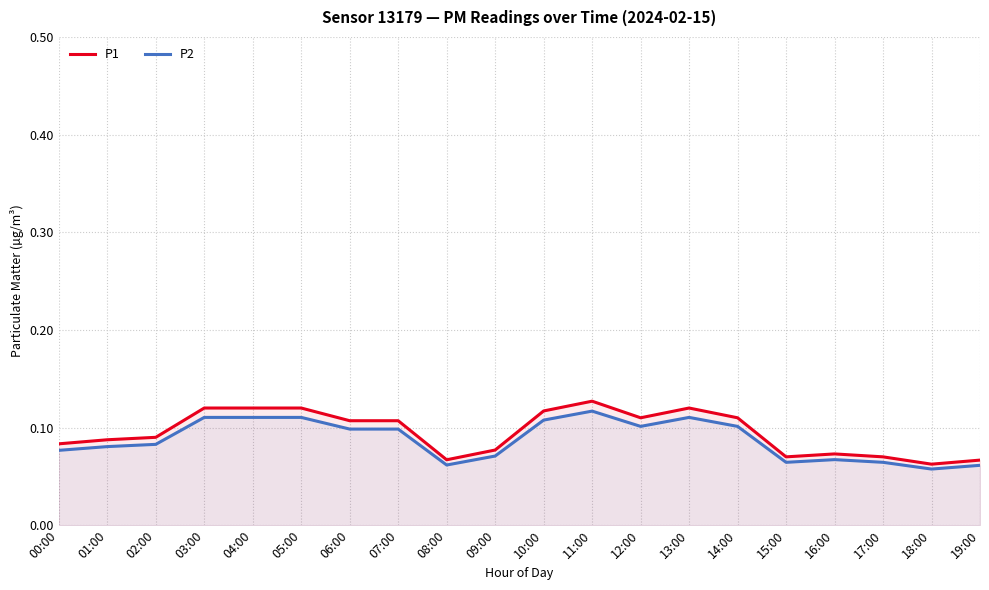

Where is the first local maximum for P1?

04:00